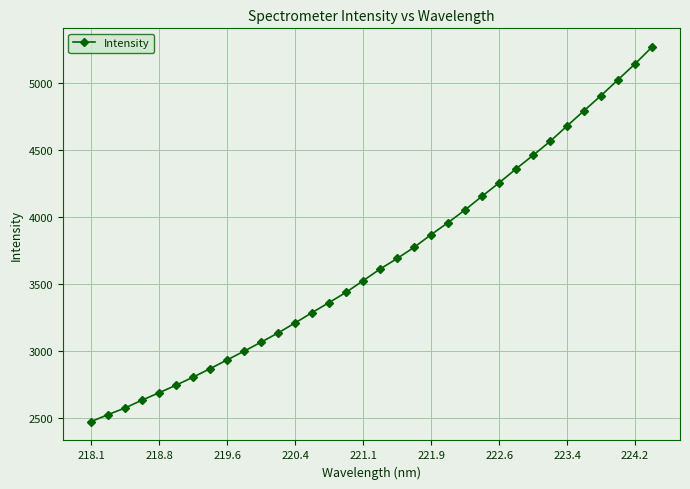

Count the number of values greater than 3610.

17